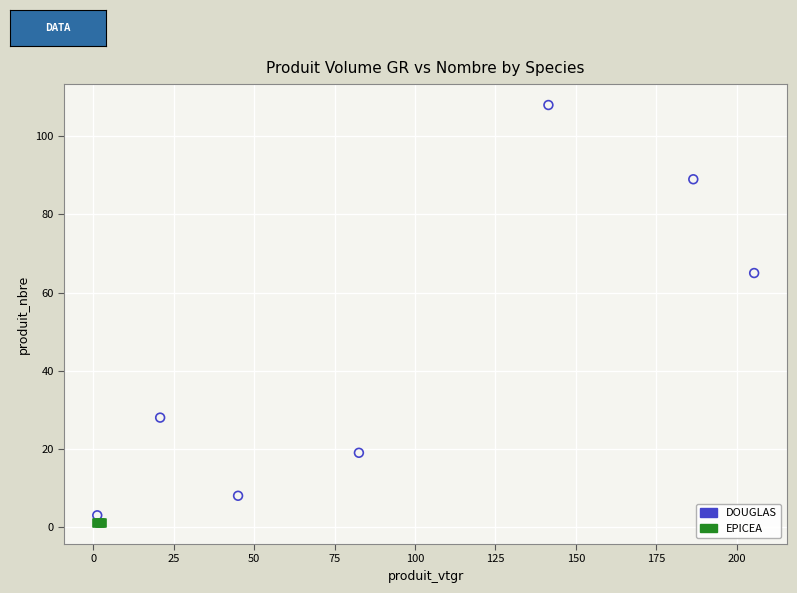

Which series contains the highest Y value?

DOUGLAS